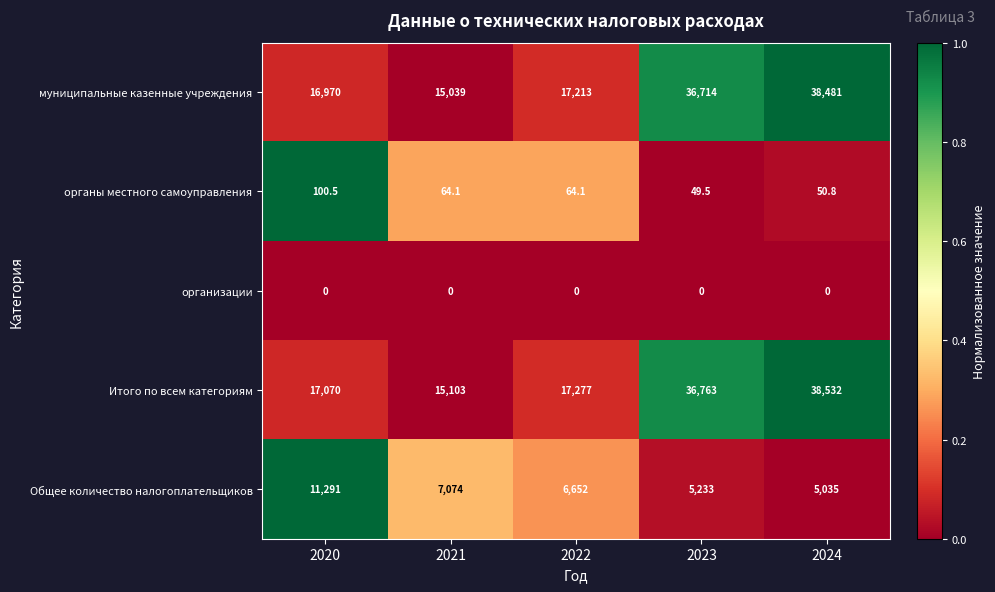

Which series has the largest total across all categories?

Итого по всем категориям